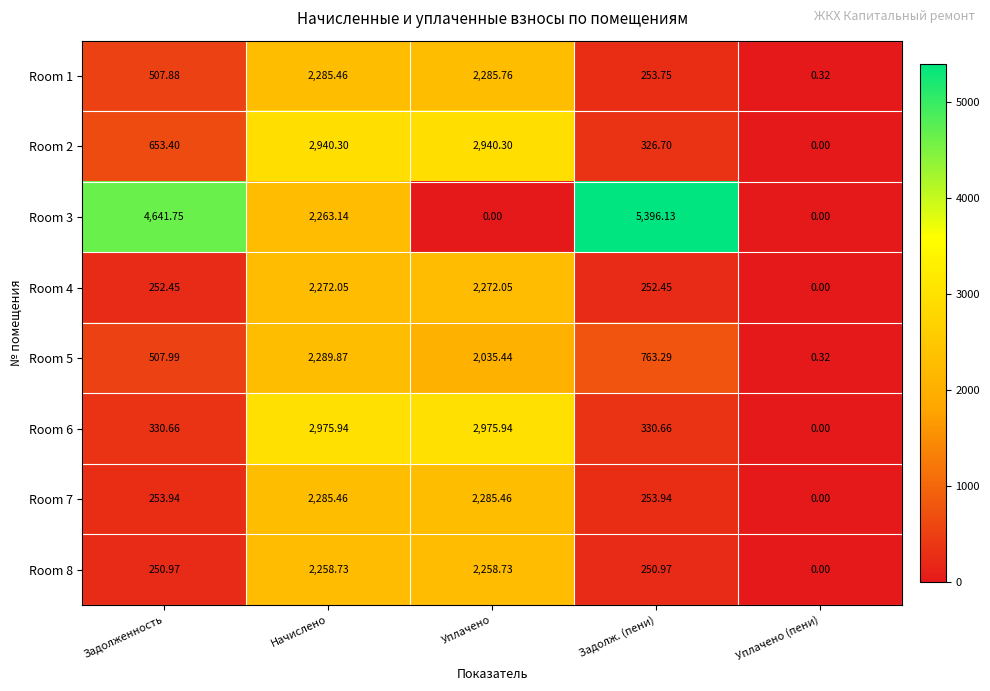

At which label does Room 1 first exceed 507?

Задолженность